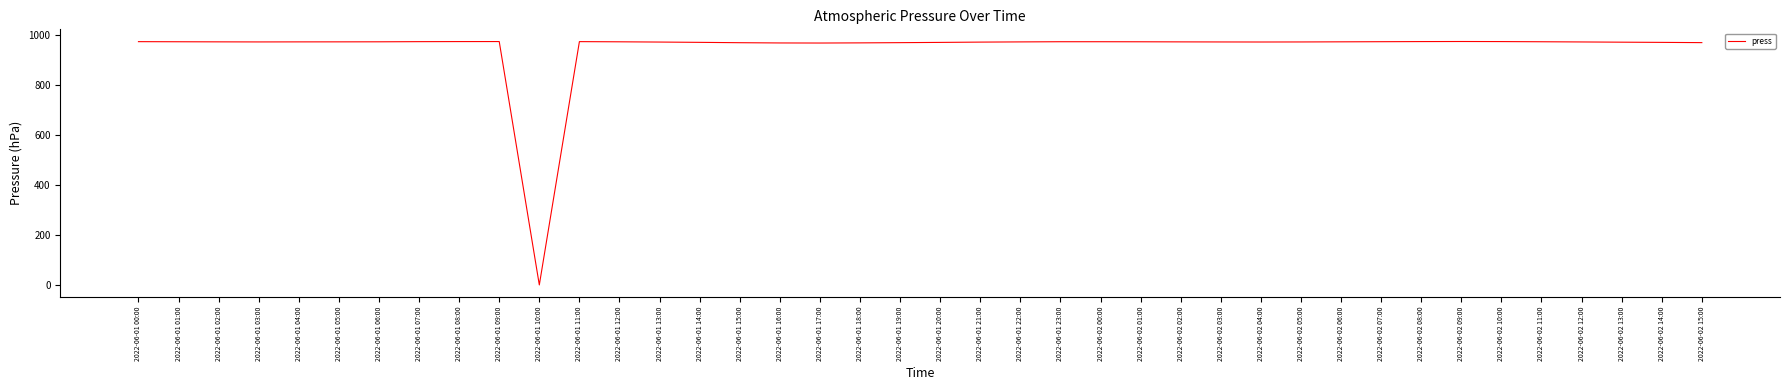

The value at 2022-06-01 17:00 is 440.1. True or false?

False